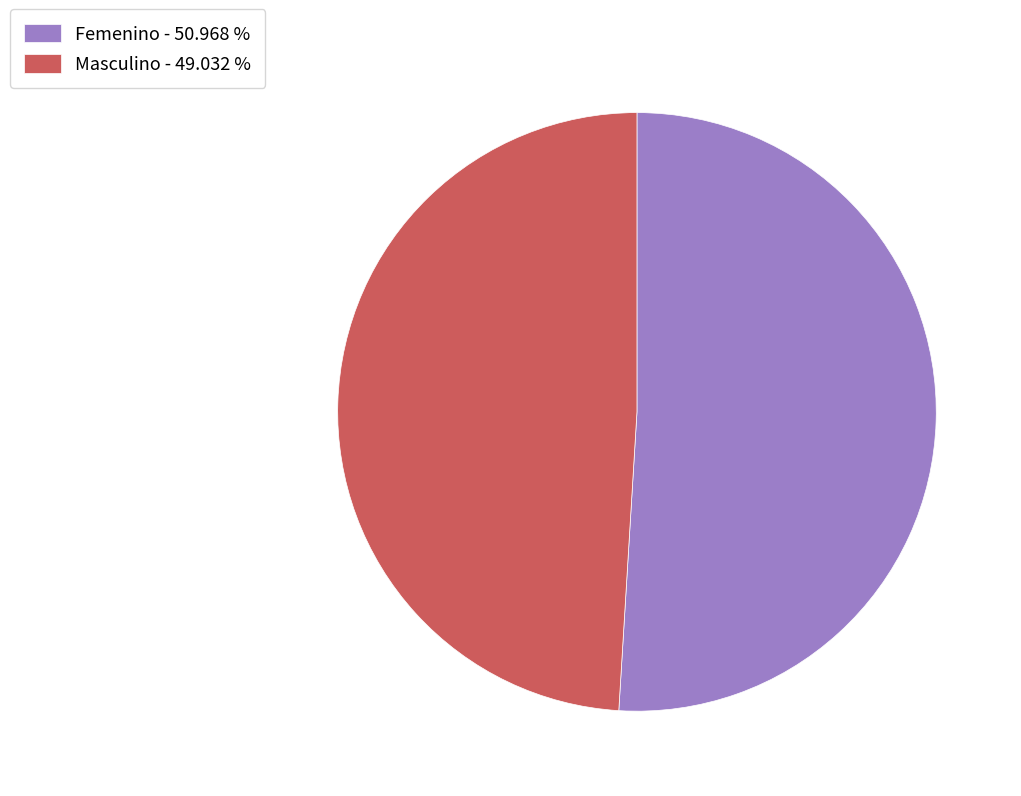

Is the sum of Masculino - 49.032 % and Femenino - 50.968 % greater than half?

Yes